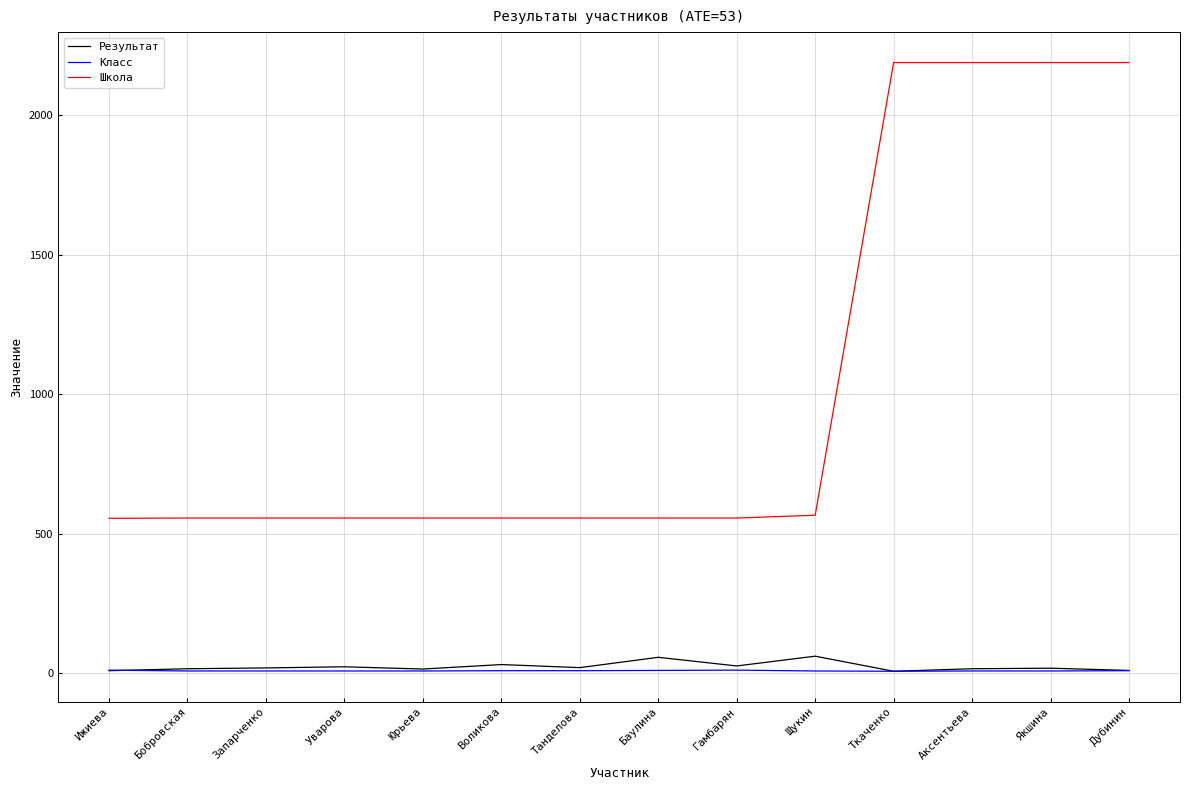

What is the minimum value for Школа?

555